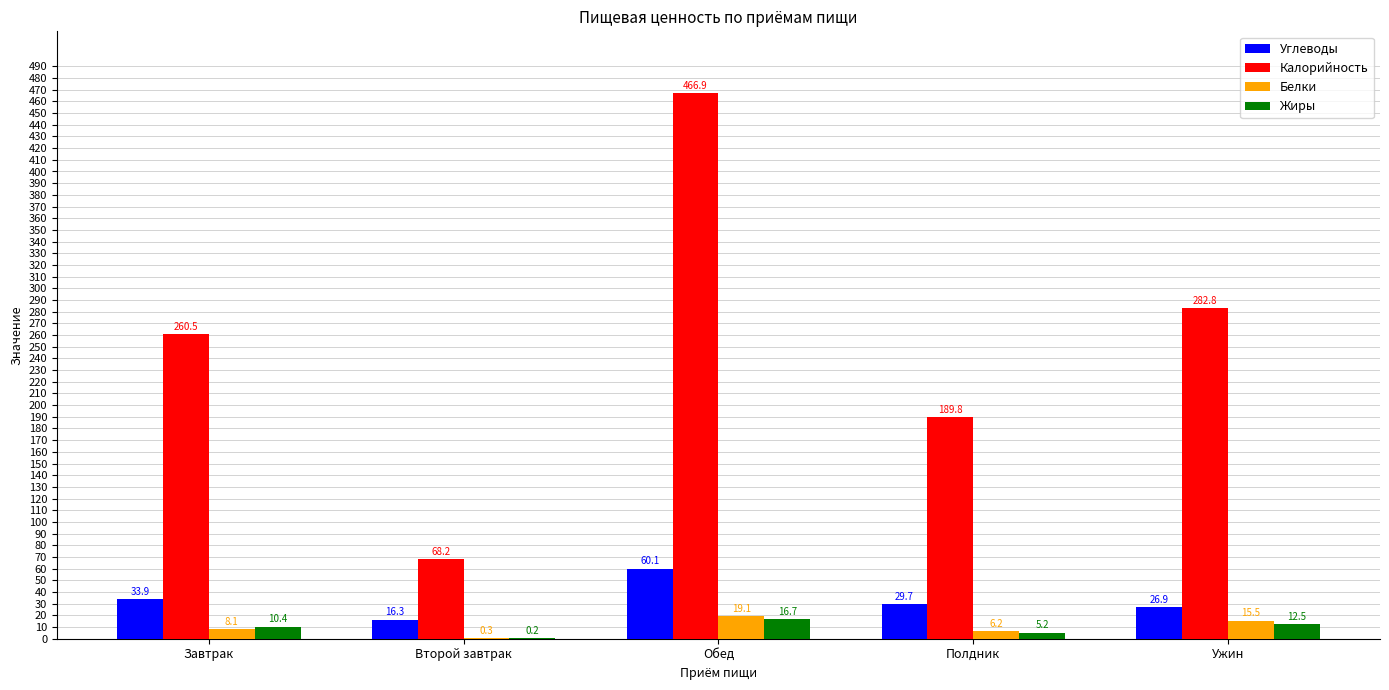

What are all the series names shown in the legend?

Углеводы, Калорийность, Белки, Жиры